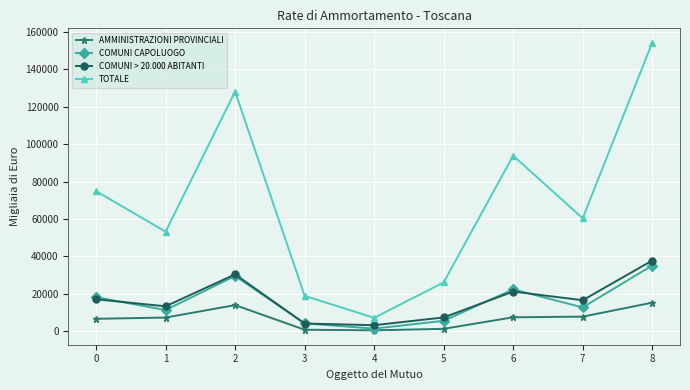

What is the greatest value displayed?

154218